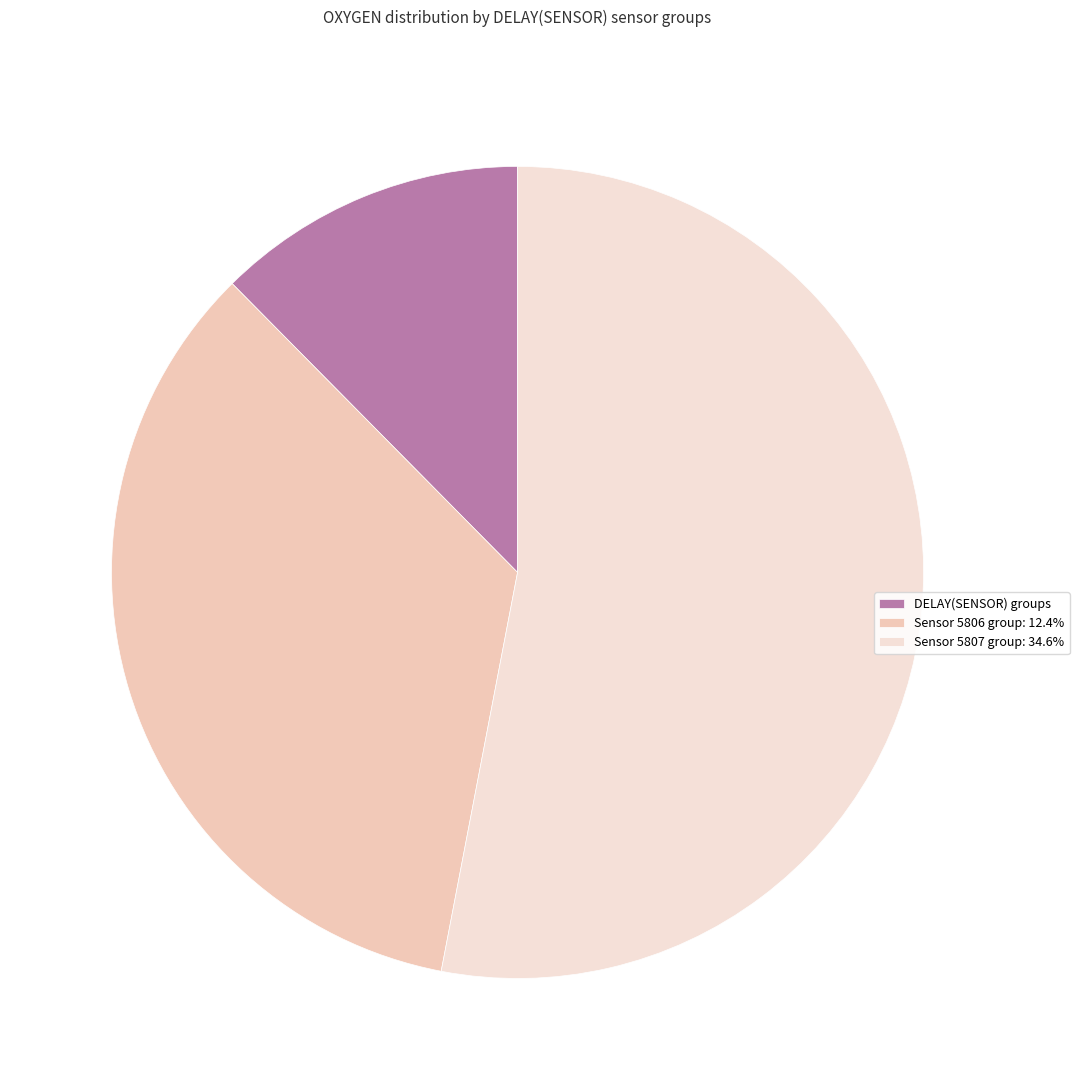

How many slices are in this pie chart?

3